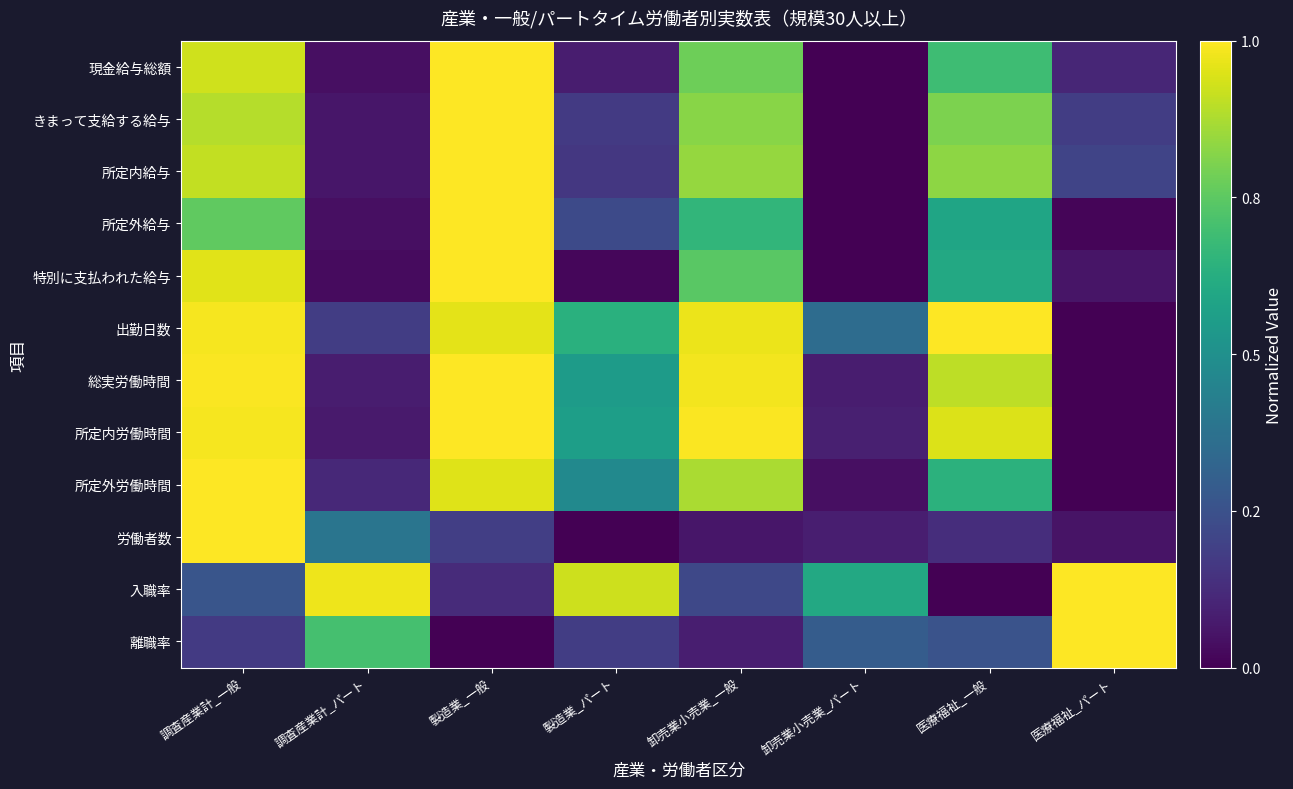

At 卸売業小売業_パート, list the series in order from largest to smallest.

入職率, 出勤日数, 離職率, 所定内労働時間, 労働者数, 総実労働時間, 所定外労働時間, 現金給与総額, きまって支給する給与, 所定内給与, 所定外給与, 特別に支払われた給与